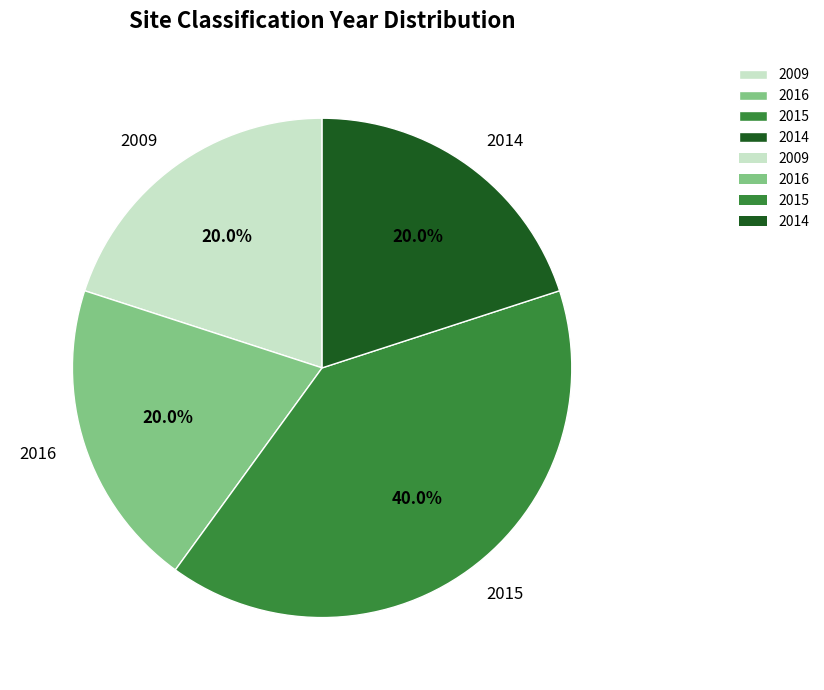

Is it true that 2015 is 40% of the pie?

True